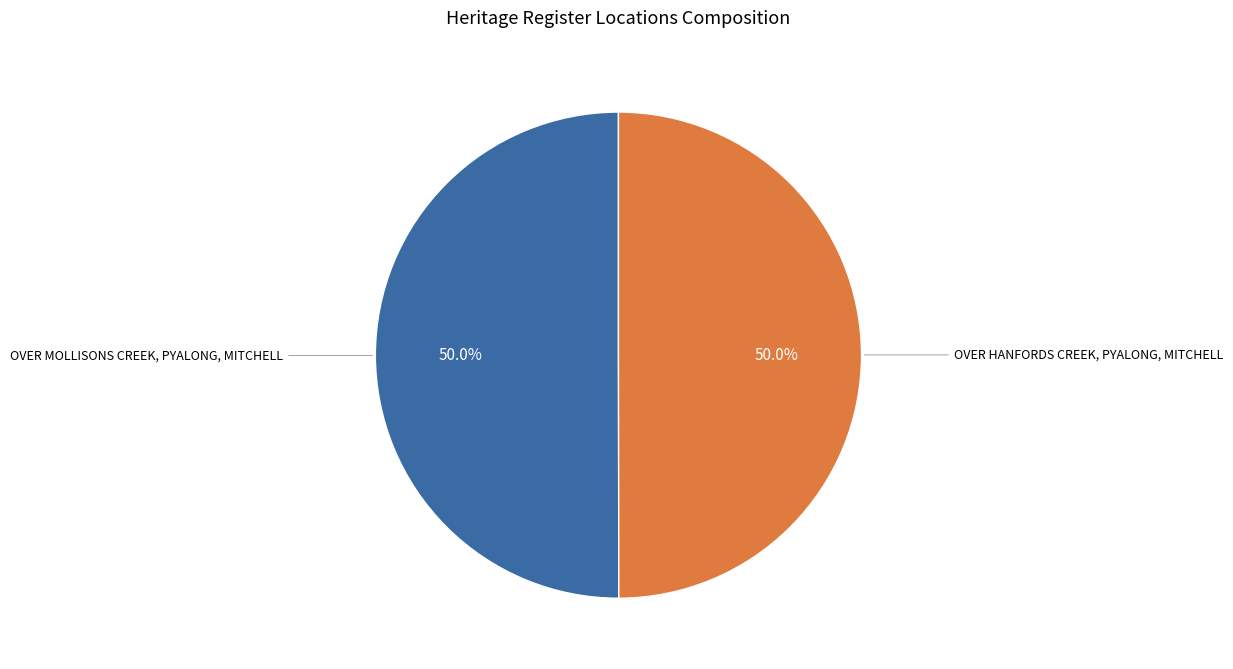

How many segments does this pie chart have?

2